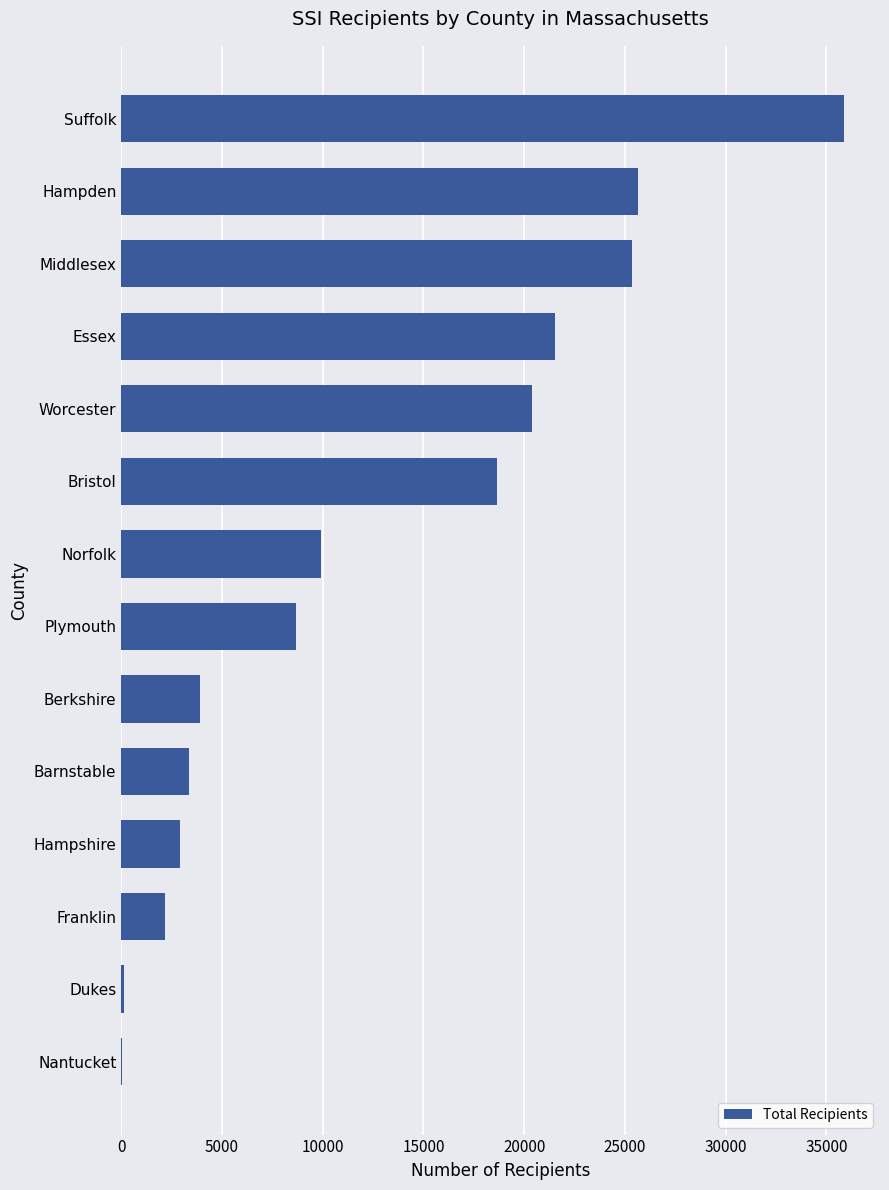

Which category has the highest value across all series?

Suffolk